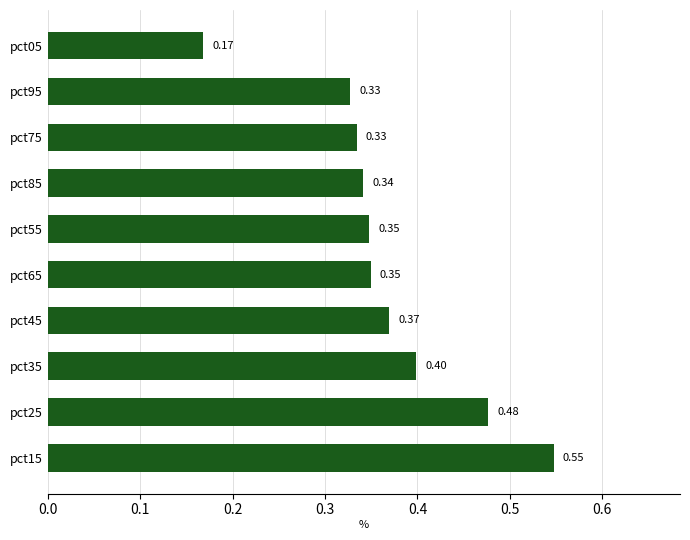

What is the difference between the maximum and minimum values?

0.4